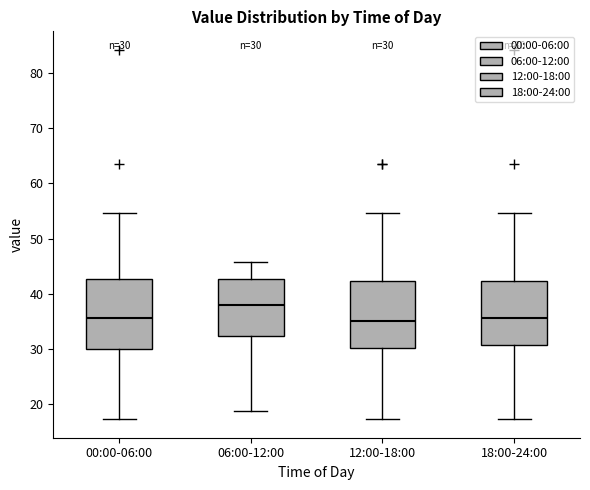

Which box has the highest median line?

06:00-12:00